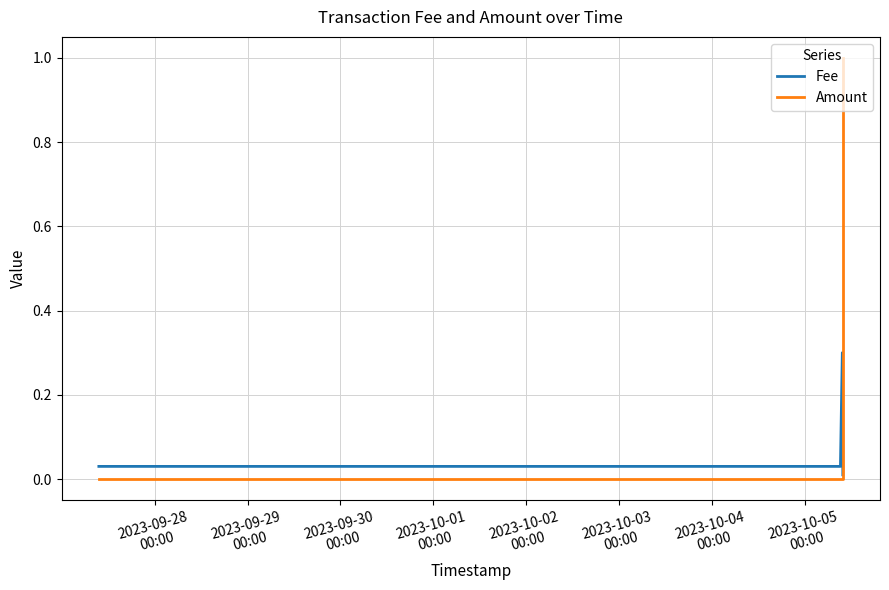

Which series changed the most between 2023-10-03
00:00 and 2023-10-04
00:00?

Fee